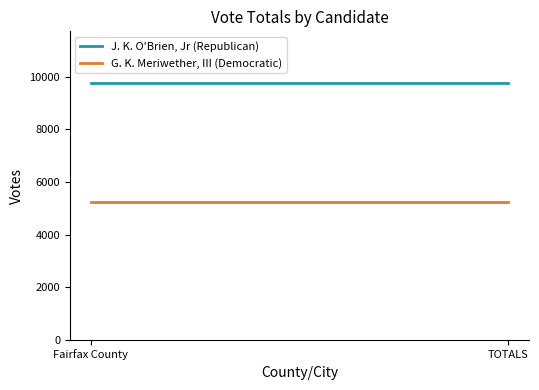

What is the smallest value displayed?

5243